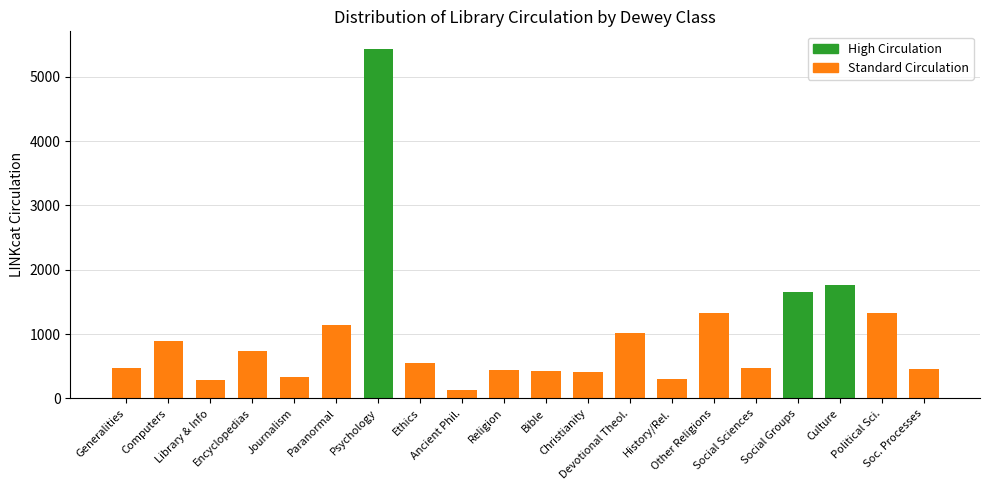

At which label does the data first exceed 550?

Computers